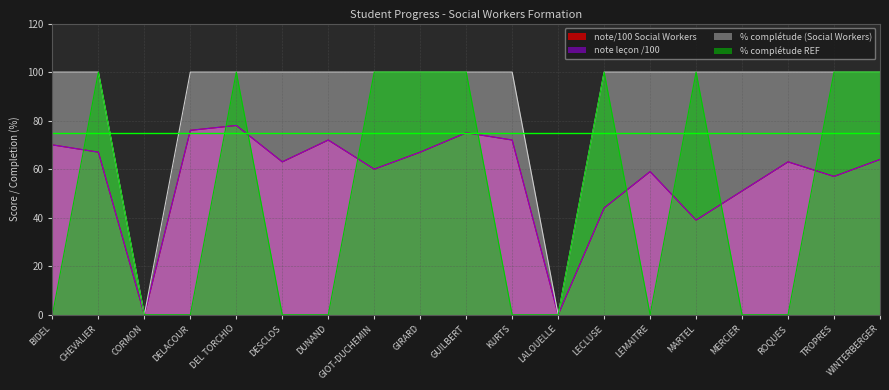

What is the sum of the note/100 Social Workers values at DELACOUR and DEL TORCHIO?

154